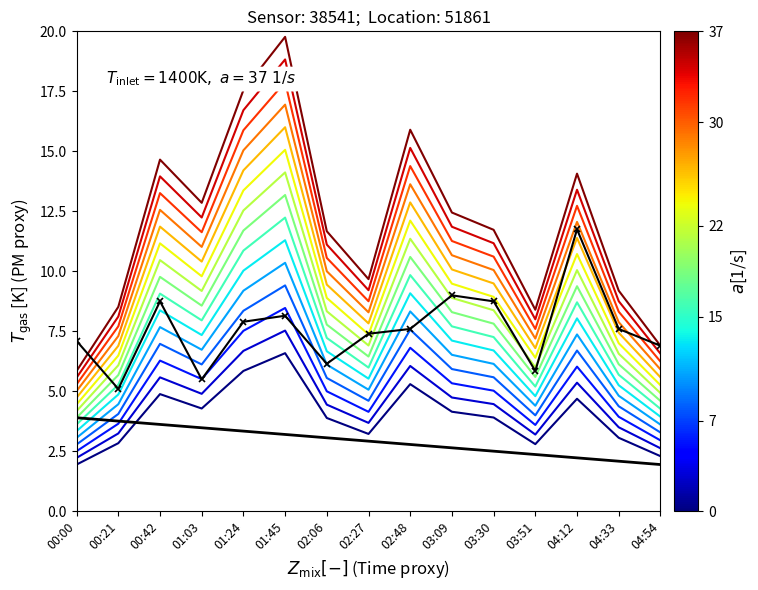

In P1, how many points are lower than both neighbors (excluding endpoints)?

3